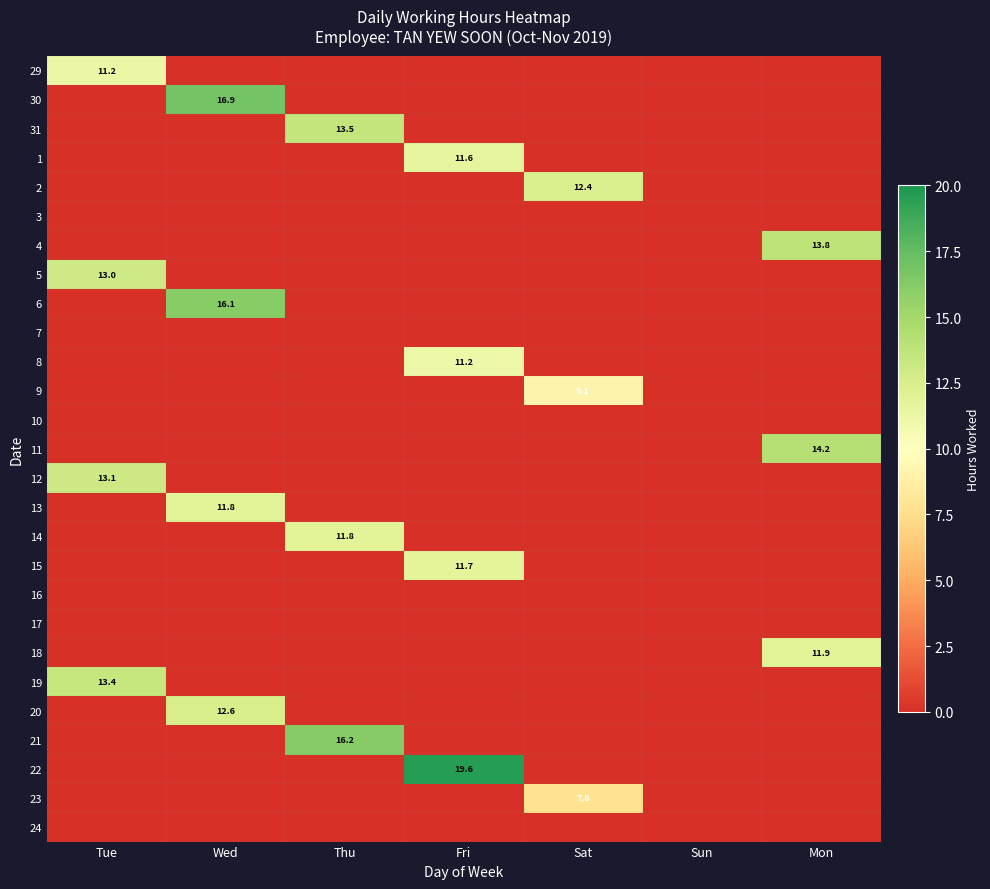

What is the difference between the highest and lowest values at Sat?

12.4